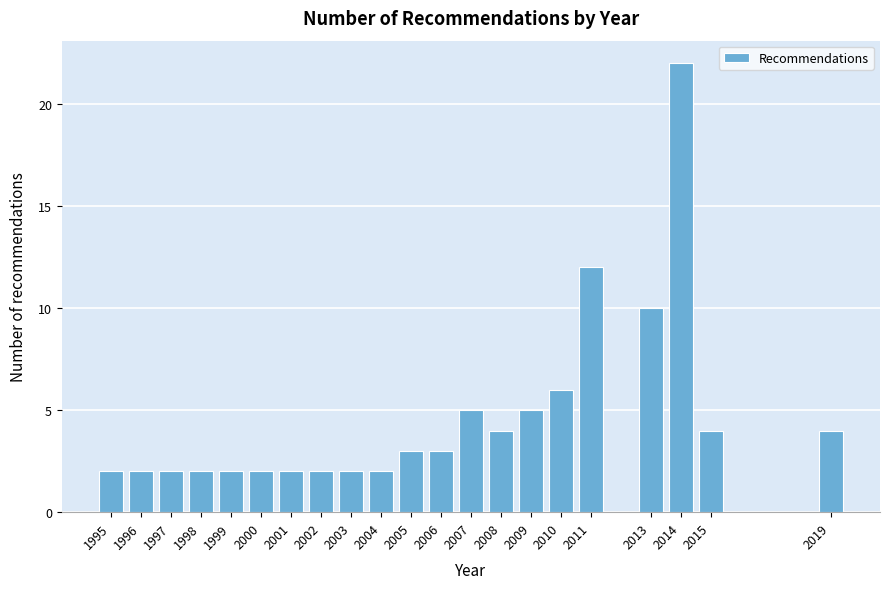

Reading left to right, extract all data points from this chart.

1995=2	1996=2	1997=2	1998=2	1999=2	2000=2	2001=2	2002=2	2003=2	2004=2	2005=3	2006=3	2007=5	2008=4	2009=5	2010=6	2011=12	2013=10	2014=22	2015=4	2019=4